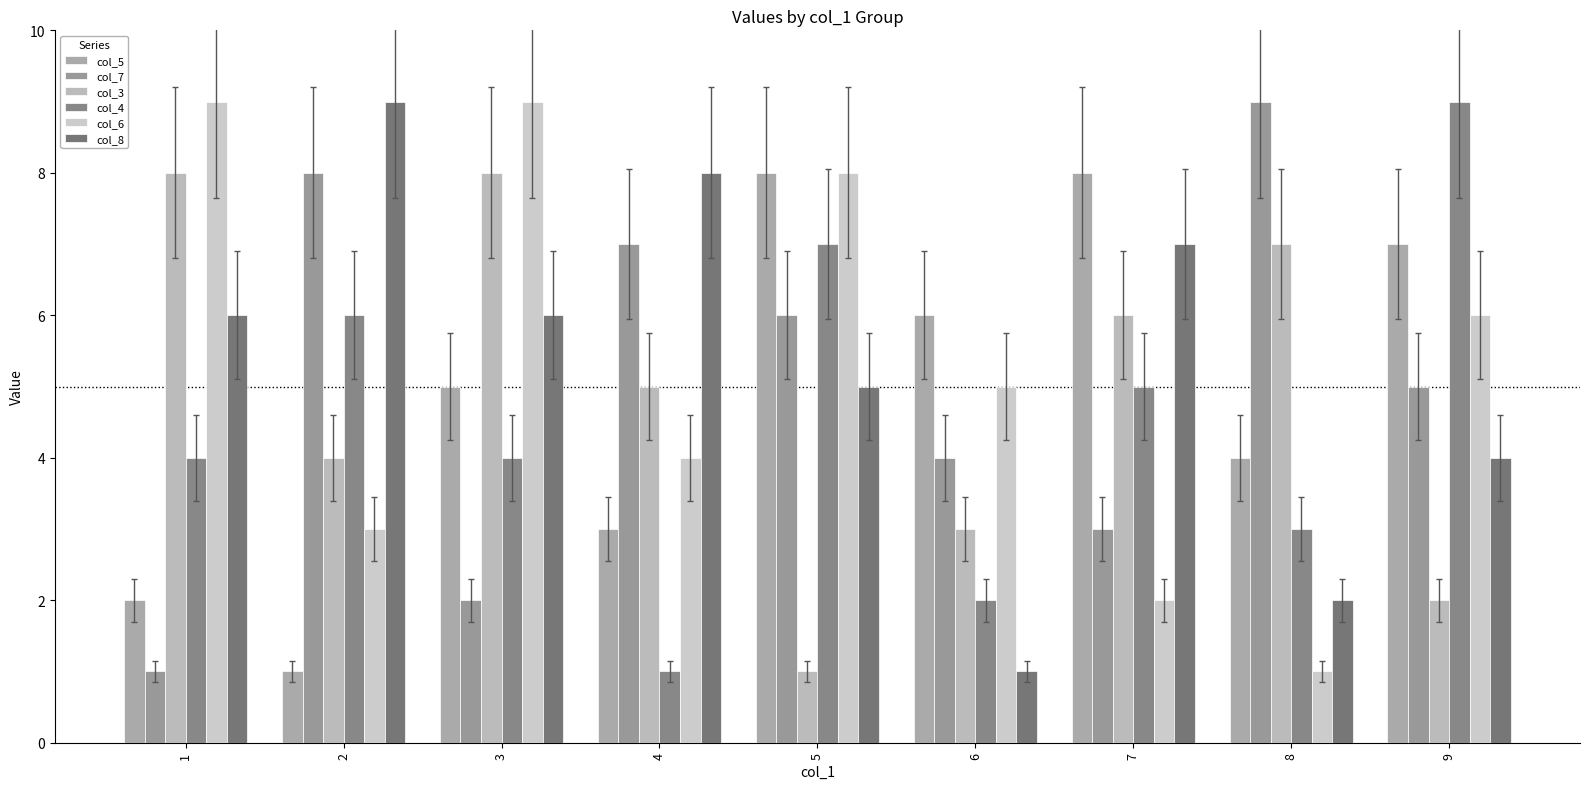

Rank the series at 7 from highest to lowest value.

col_5, col_8, col_3, col_4, col_7, col_6